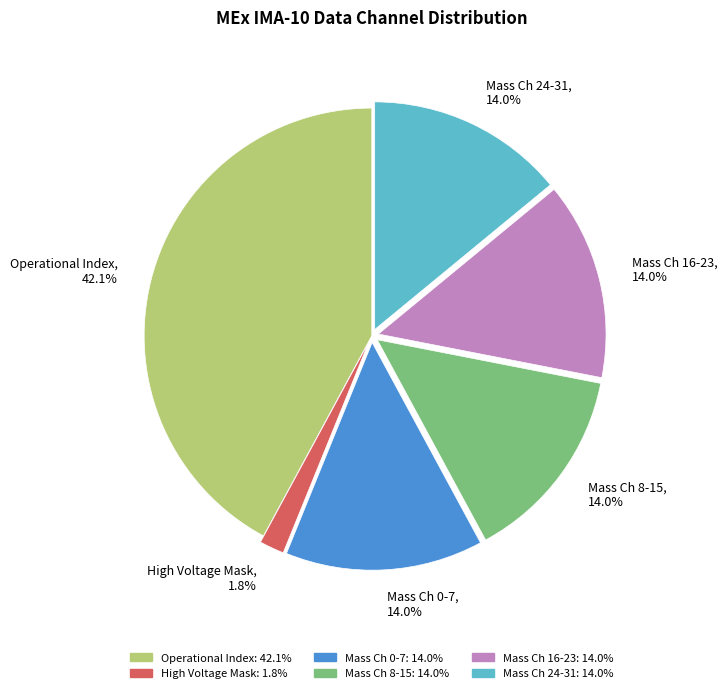

Count the number of slices in the pie.

6